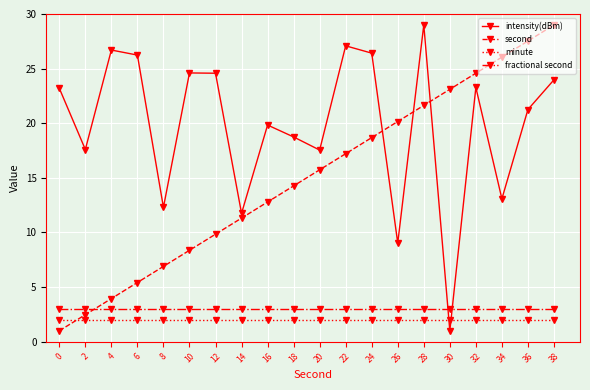

How many categories are shown in the chart?

20